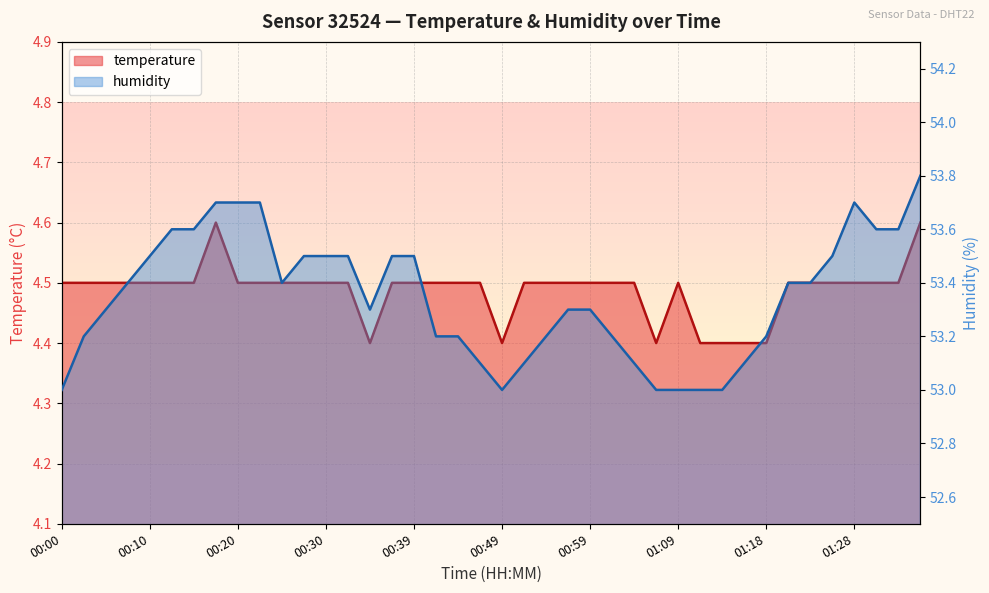

What is the difference between the maximum and minimum values in the humidity series?

0.8